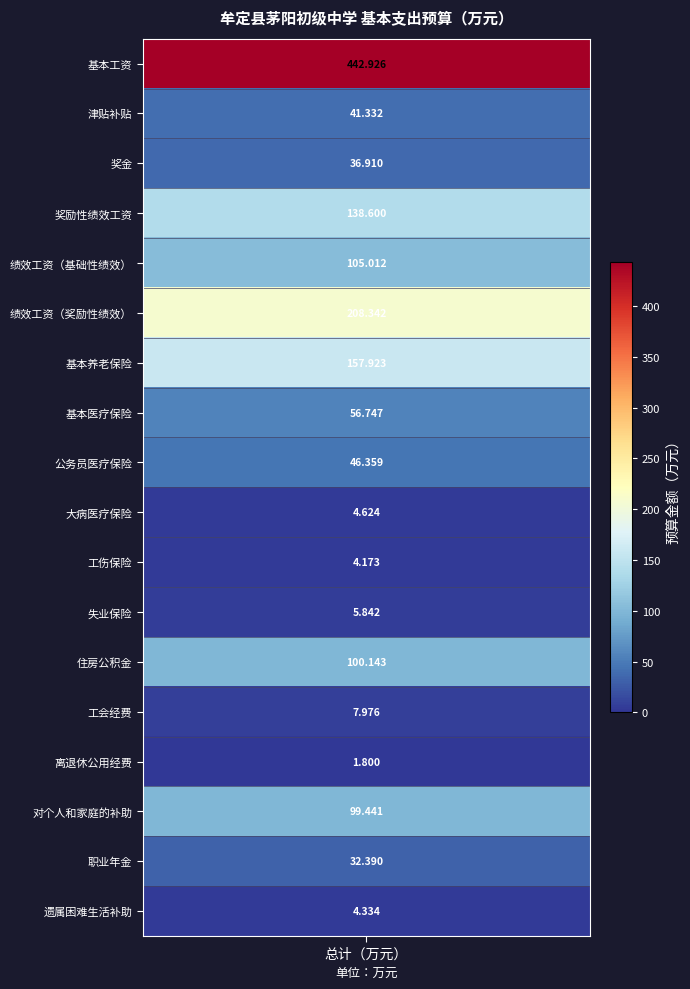

What is the change in value from values to 8?

-396.6